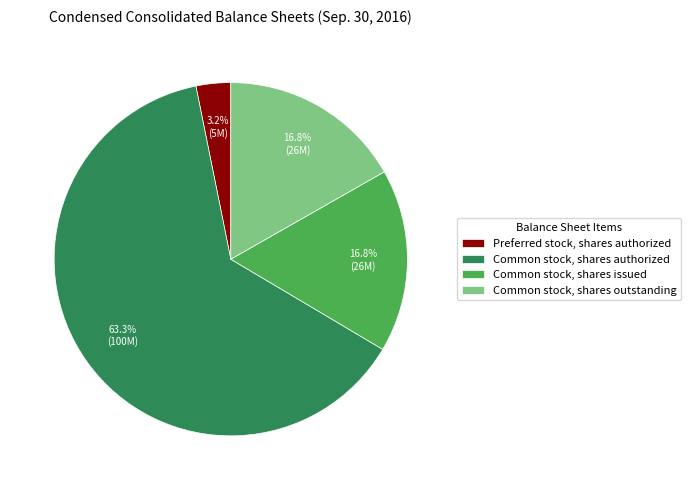

How many segments does this pie chart have?

4